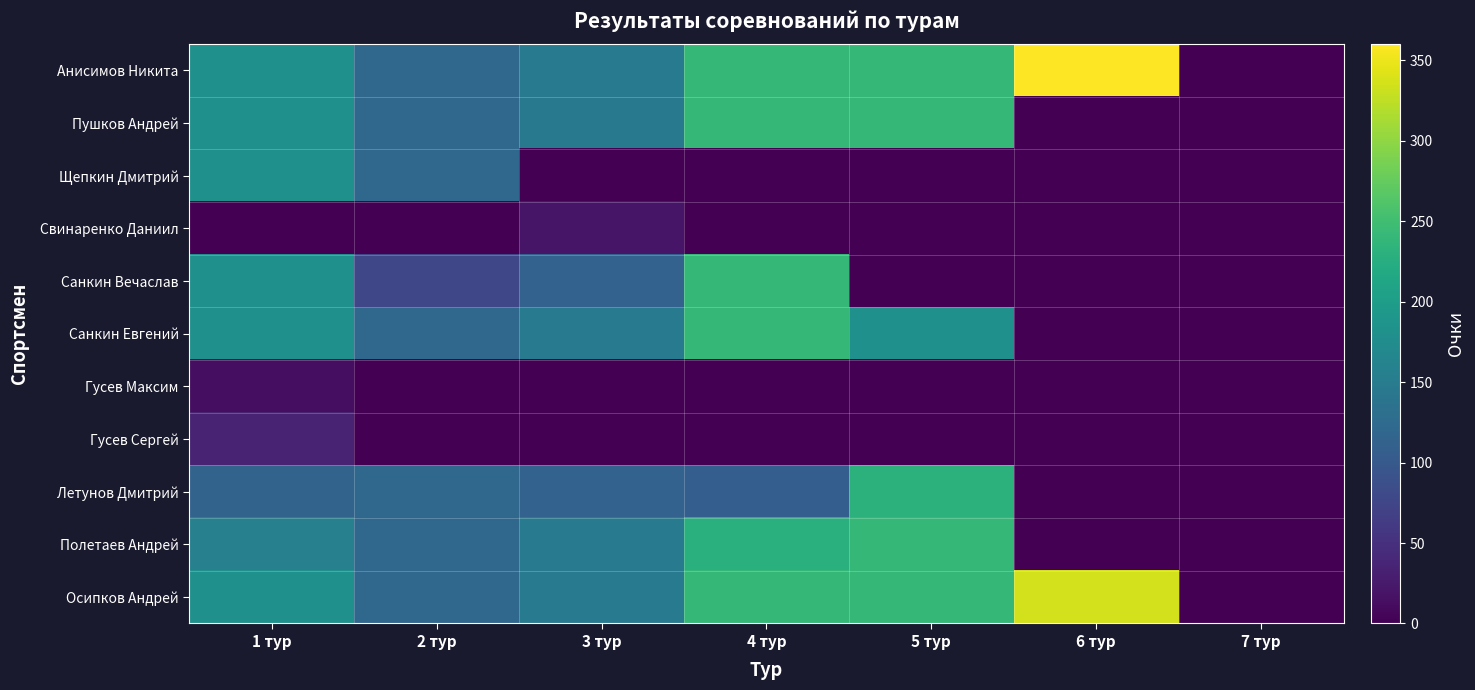

How many distinct data groups are displayed?

11